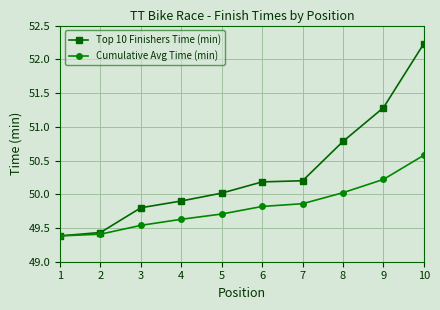

Rank the series at 7 from highest to lowest value.

Top 10 Finishers Time (min), Cumulative Avg Time (min)